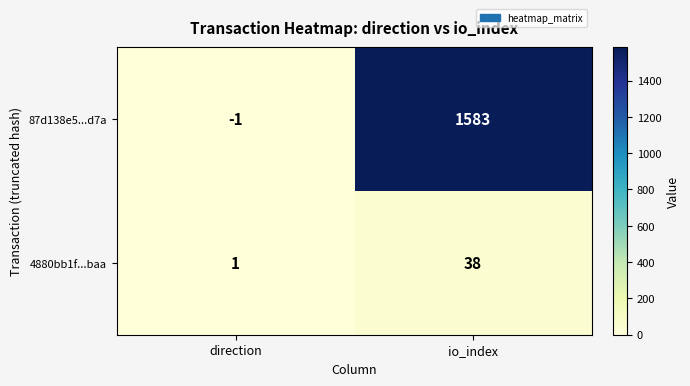

The 4880bb1f...baa series shows 38 at io_index. True or false?

True